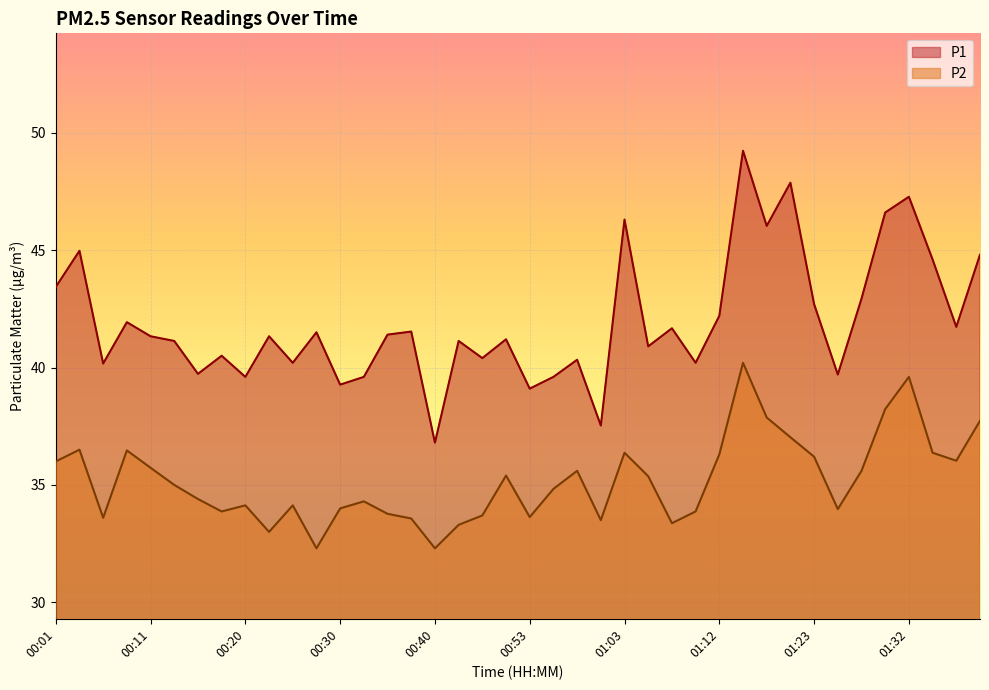

True or false: P2 has more than 2 interior local peaks.

True